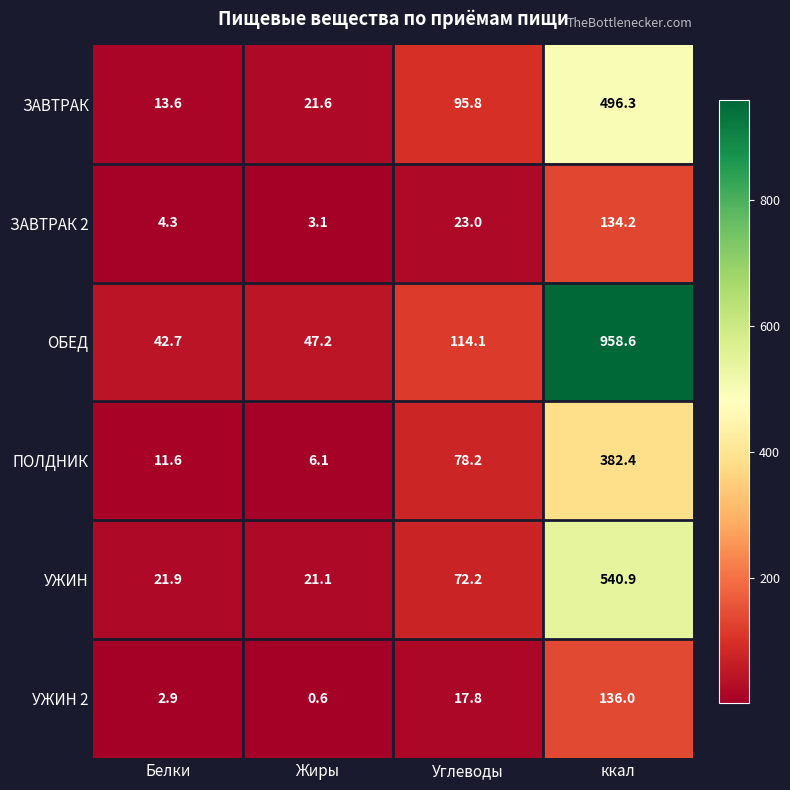

Reading right to left, extract all data points from this chart.

ЗАВТРАК: 496.3	95.8	21.6	13.6
ЗАВТРАК 2: 134.2	23.0	3.1	4.3
ОБЕД: 958.6	114.1	47.2	42.7
ПОЛДНИК: 382.4	78.2	6.1	11.6
УЖИН: 540.9	72.2	21.1	21.9
УЖИН 2: 136.0	17.8	0.6	2.9